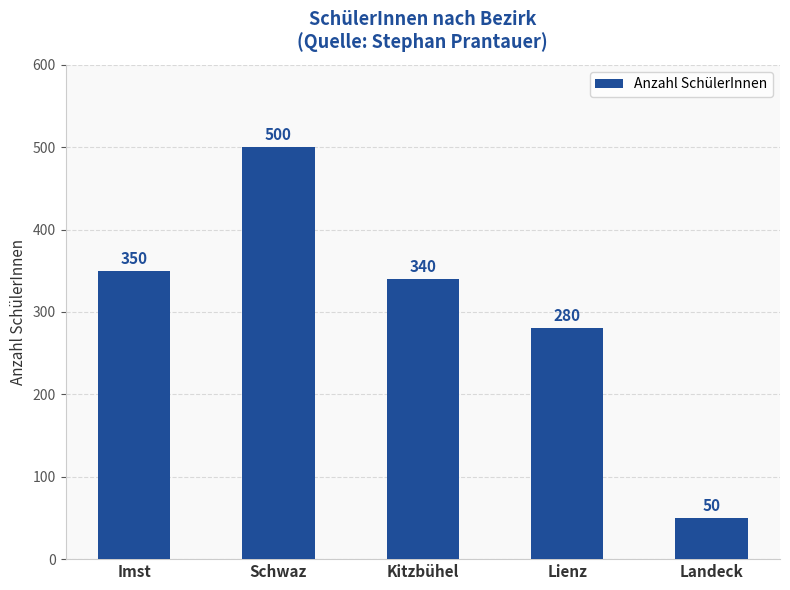

At which label does the data first exceed 340?

Imst